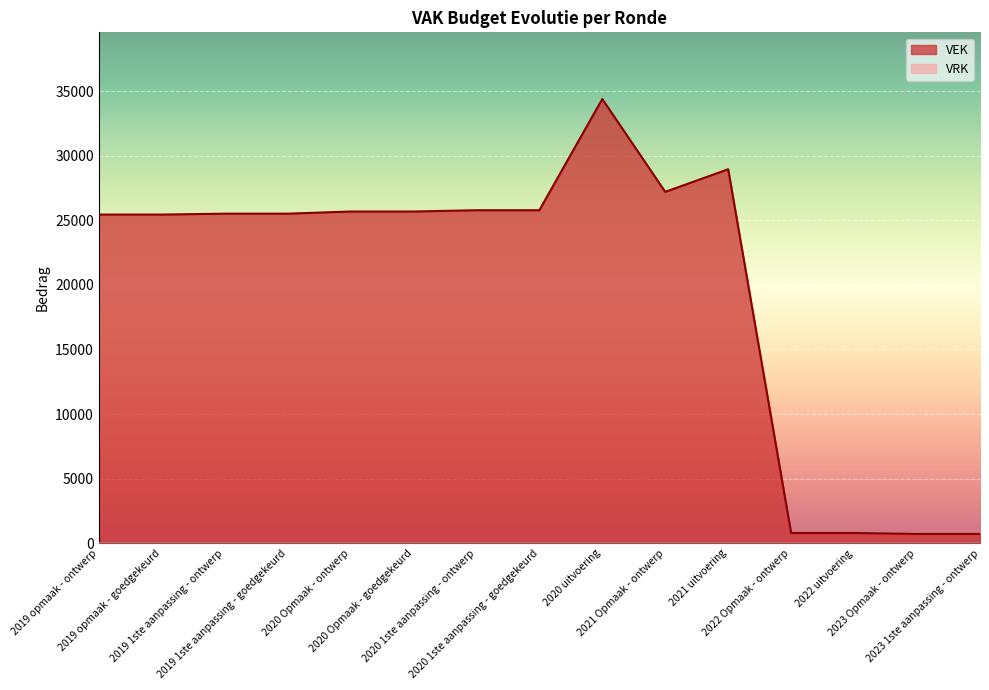

List the labels in order of value, smallest first.

2023 Opmaak - ontwerp, 2023 1ste aanpassing - ontwerp, 2022 Opmaak - ontwerp, 2022 uitvoering, 2019 opmaak - ontwerp, 2019 opmaak - goedgekeurd, 2019 1ste aanpassing - ontwerp, 2019 1ste aanpassing - goedgekeurd, 2020 Opmaak - ontwerp, 2020 Opmaak - goedgekeurd, 2020 1ste aanpassing - ontwerp, 2020 1ste aanpassing - goedgekeurd, 2021 Opmaak - ontwerp, 2021 uitvoering, 2020 uitvoering